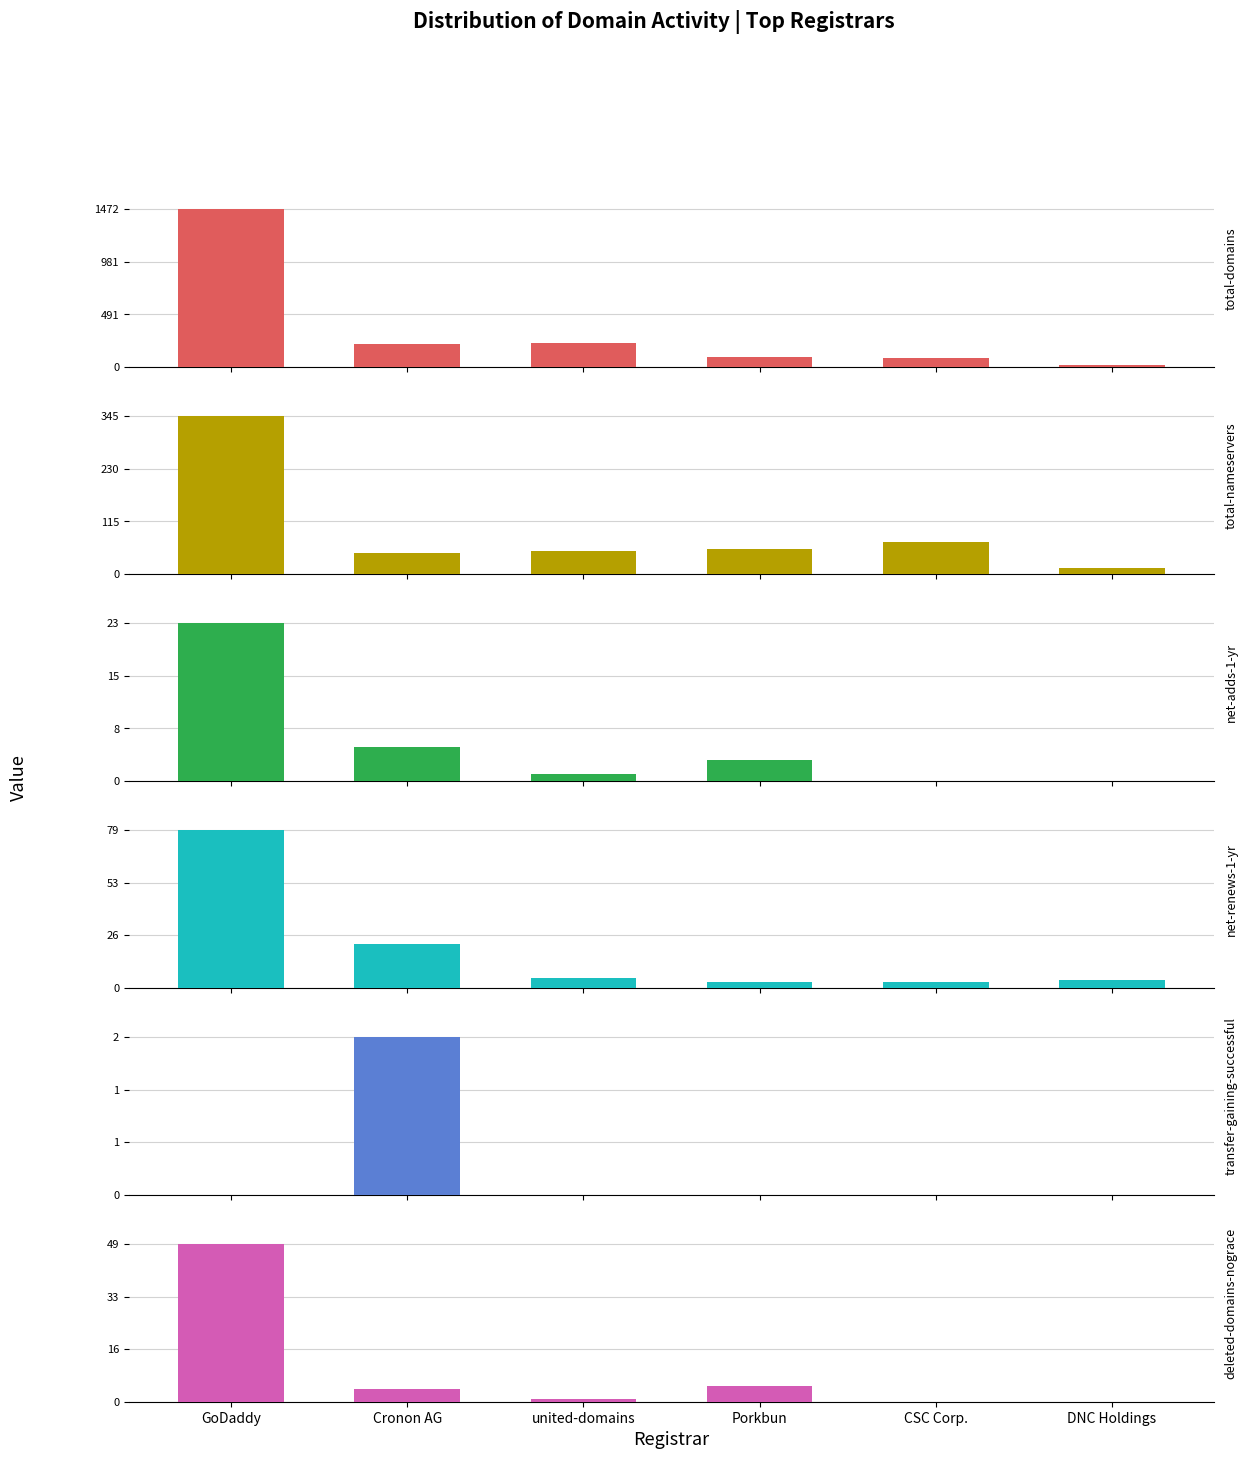

Reading right to left, list all the values displayed in this chart.

total-domains: 20	82	93	226	216	1472
total-nameservers: 13	69	54	50	45	345
net-adds-1-yr: 0	0	3	1	5	23
net-renews-1-yr: 4	3	3	5	22	79
transfer-gaining-successful: 0	0	0	0	2	0
deleted-domains-nograce: 0	0	5	1	4	49